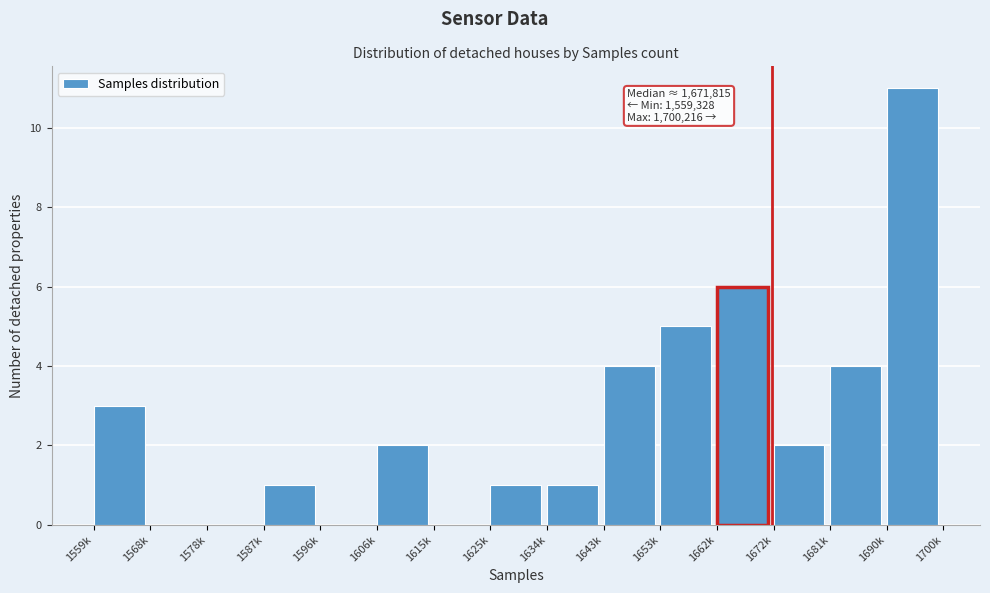

Reading left to right, extract all data points from this chart.

1559k=3	1568k=0	1578k=0	1587k=1	1596k=0	1606k=2	1615k=0	1625k=1	1634k=1	1643k=4	1653k=5	1662k=6	1672k=2	1681k=4	1690k=11